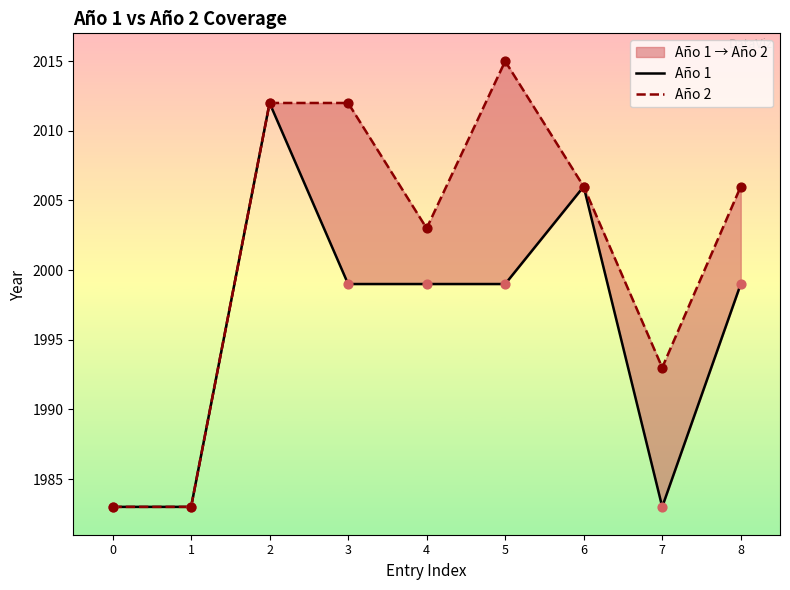

Which series has the largest total across all categories?

Año 2